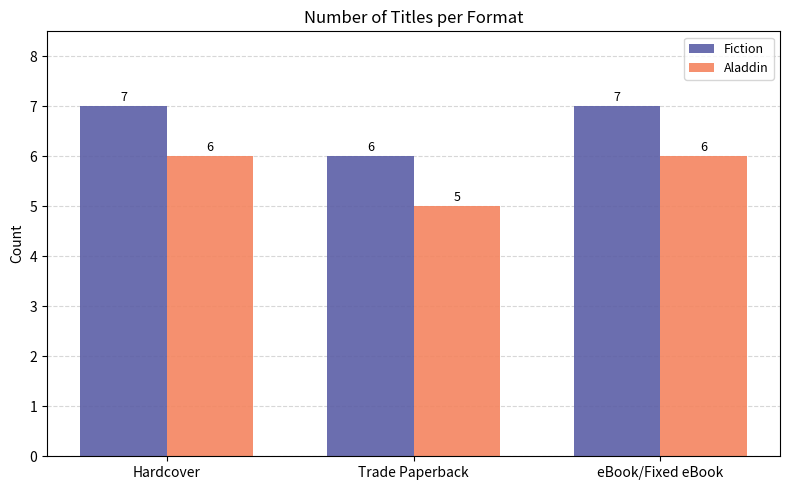

The Aladdin series shows 6 at Hardcover. True or false?

True